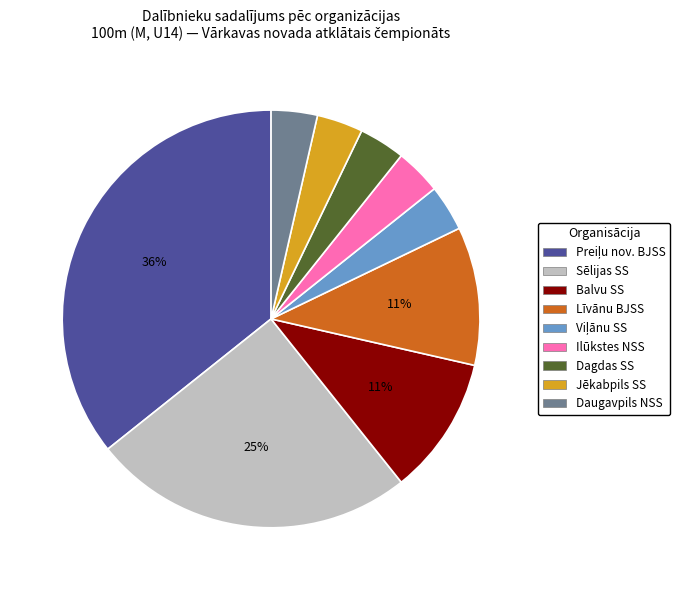

Approximately how many times larger is the value at Balvu SS compared to Līvānu BJSS?

1.0